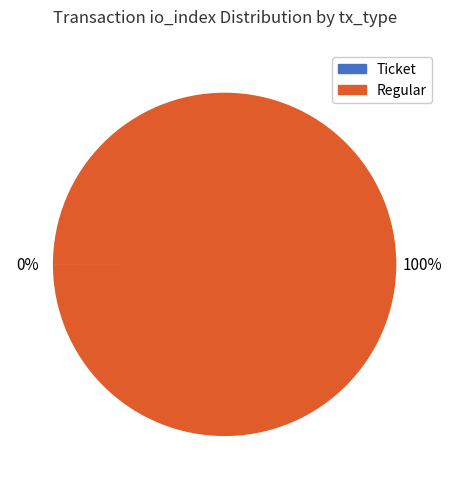

Is there a majority slice in this chart?

Yes